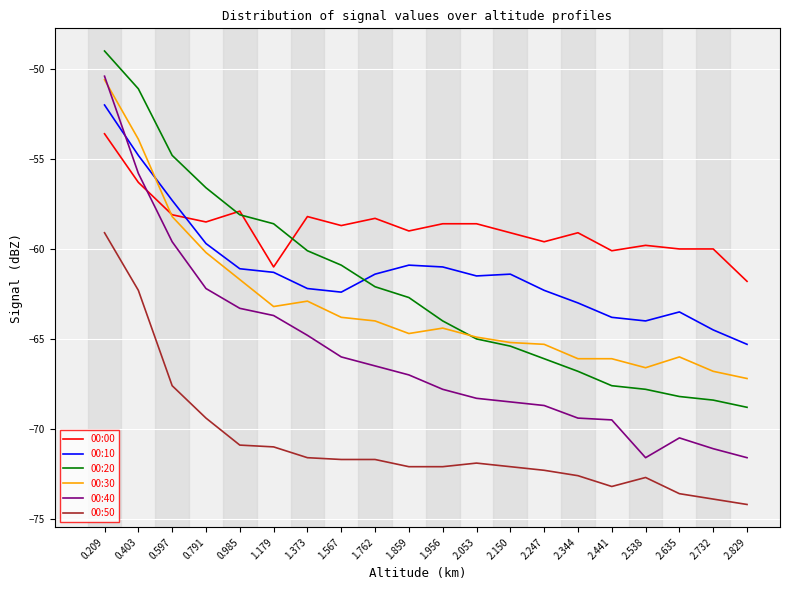

At which category does the chart reach its peak across all series?

0.209